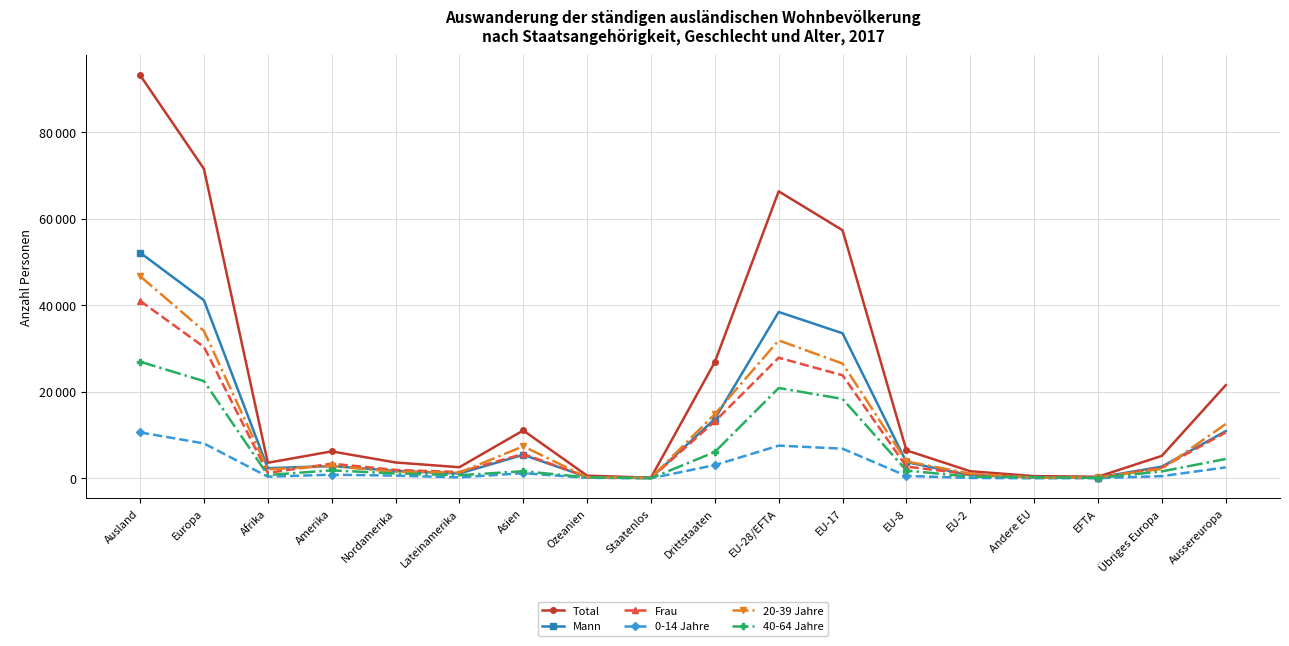

What are all the series names shown in the legend?

Total, Mann, Frau, 0-14 Jahre, 20-39 Jahre, 40-64 Jahre